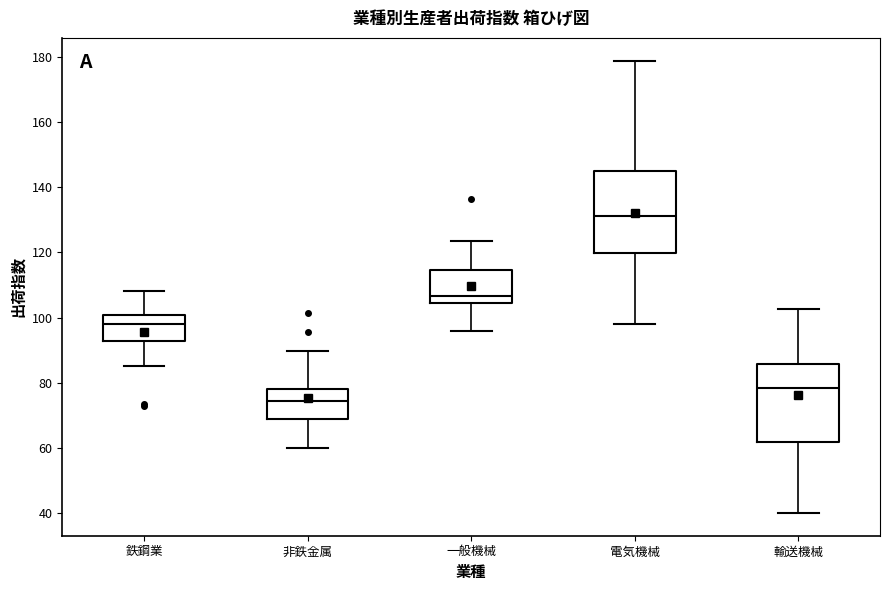

Where does the median line of the box for 非鉄金属 sit on the y-axis? The values are not printed on the chart, so give them approximately, as read against the axis.

74